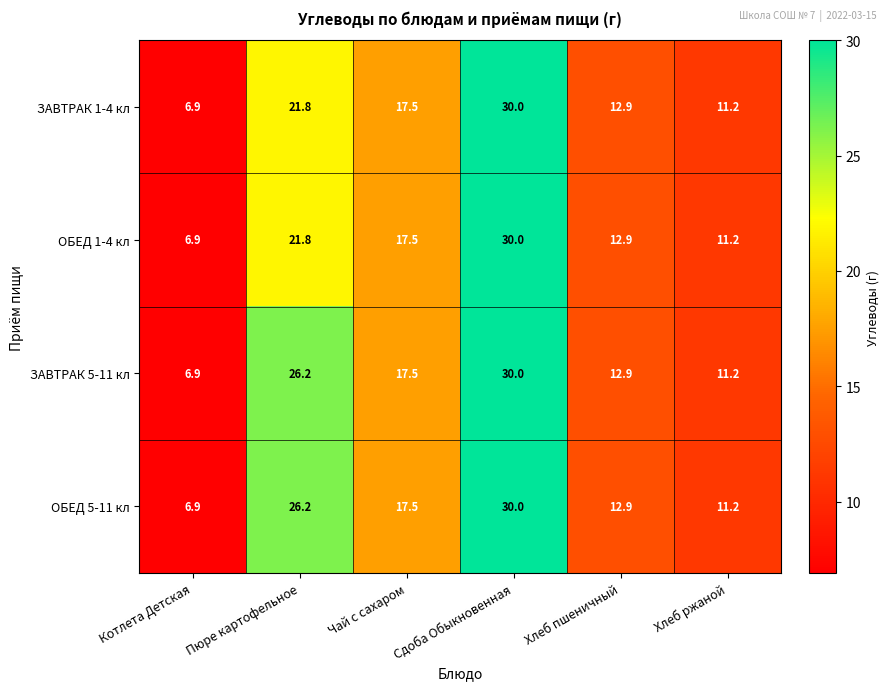

What is the difference between the second highest and minimum values in the ОБЕД 1-4 кл series?

14.9